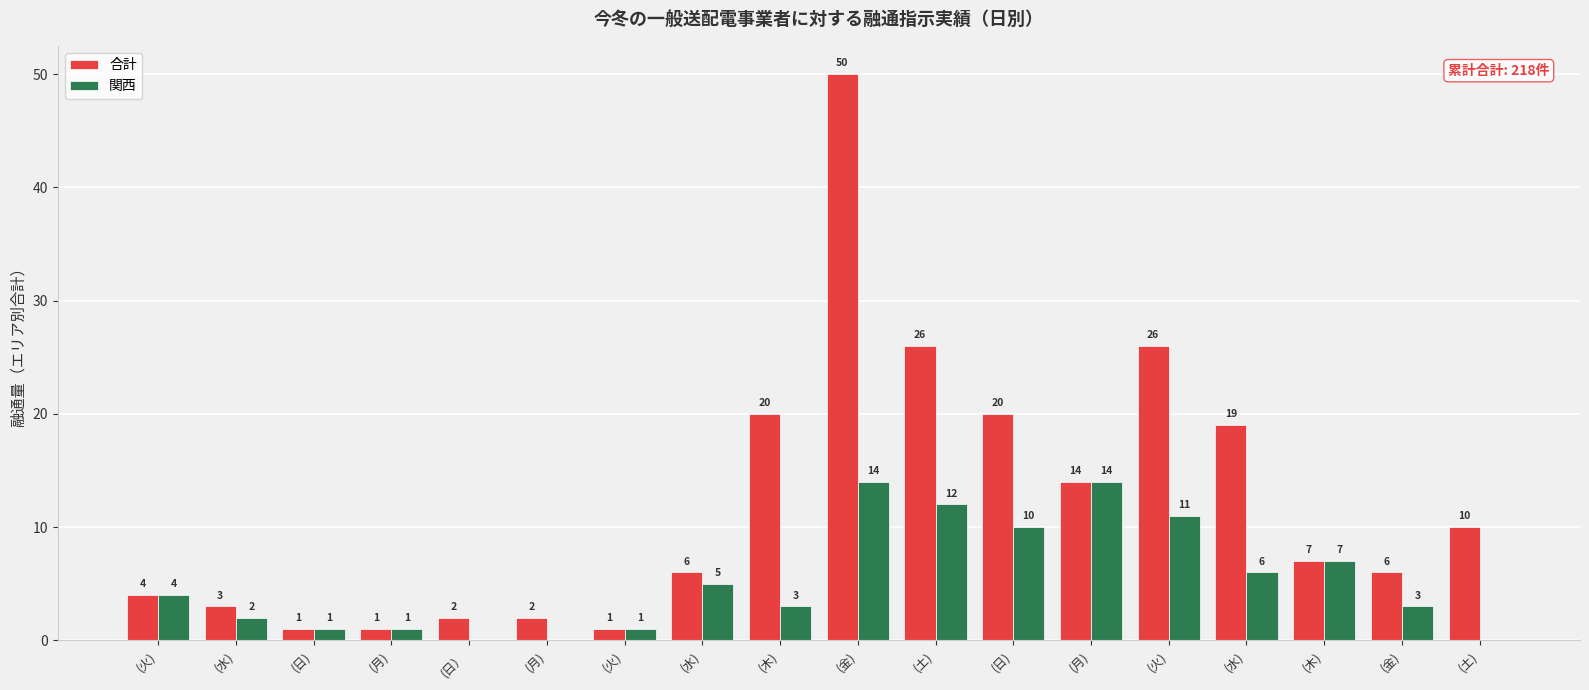

What is the label of the 8th bar from the left?

(水)